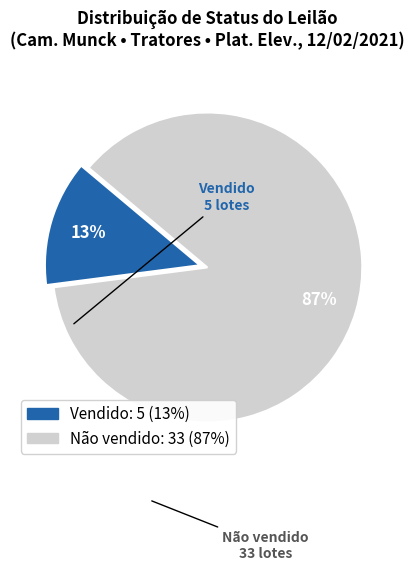

To the nearest percent, what percentage of the pie is Não vendido?

87%